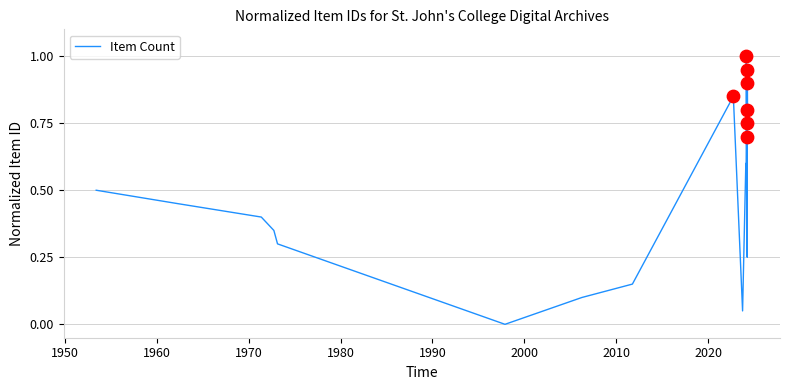

What is the maximum value shown in the chart?

1.0